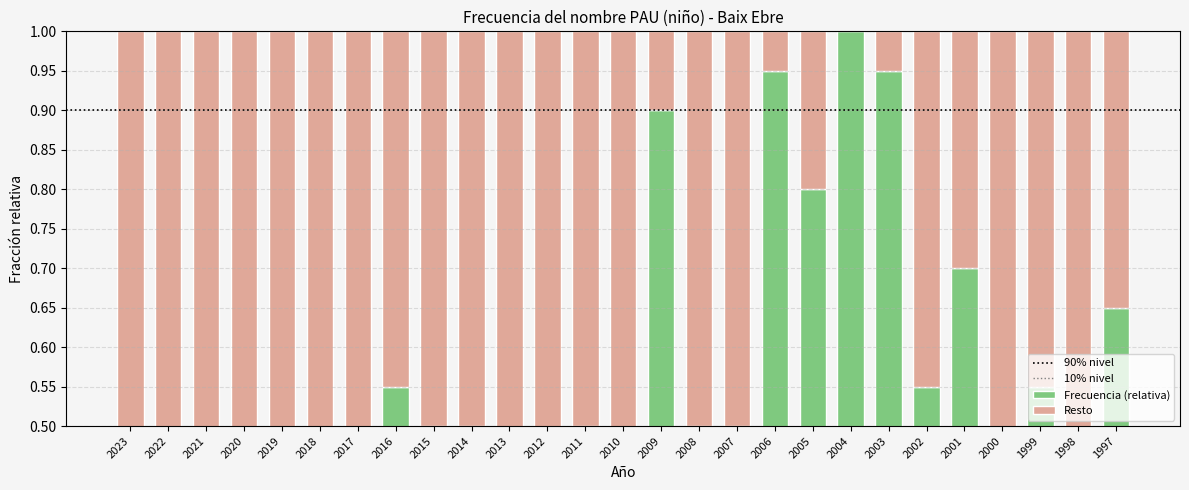

Which has a higher value, 2022 or 2006?

2006